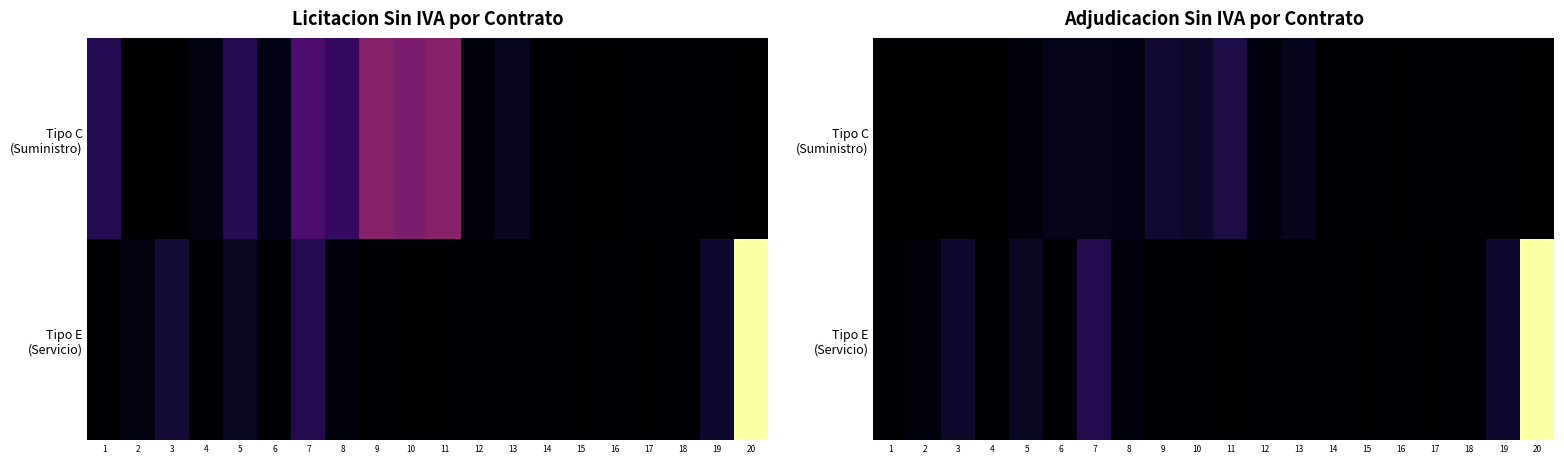

Is the value of Tipo C (Suministro) at 19 greater than the value of Tipo E (Servicio) at 9?

No